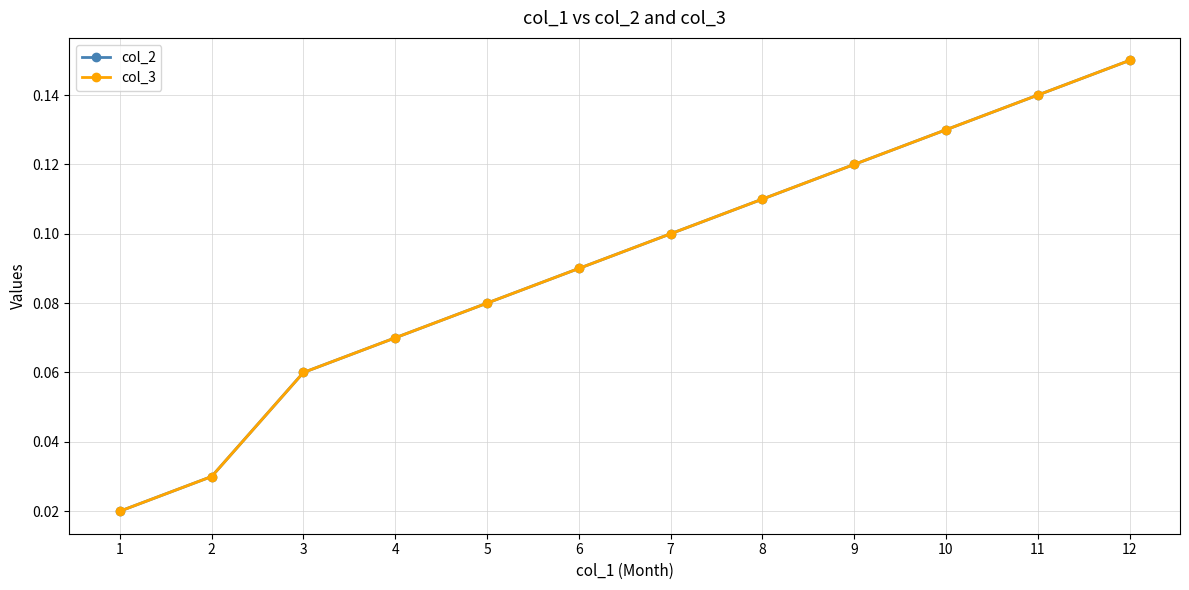

What is the sum of the col_2 values at 4 and 7?

0.2